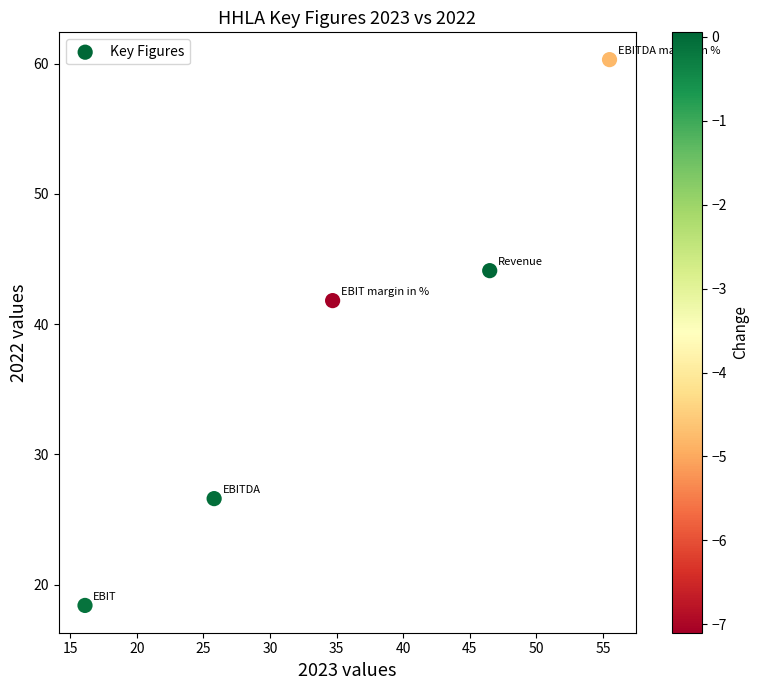

What is the range of Y values (max minus min)?

41.9